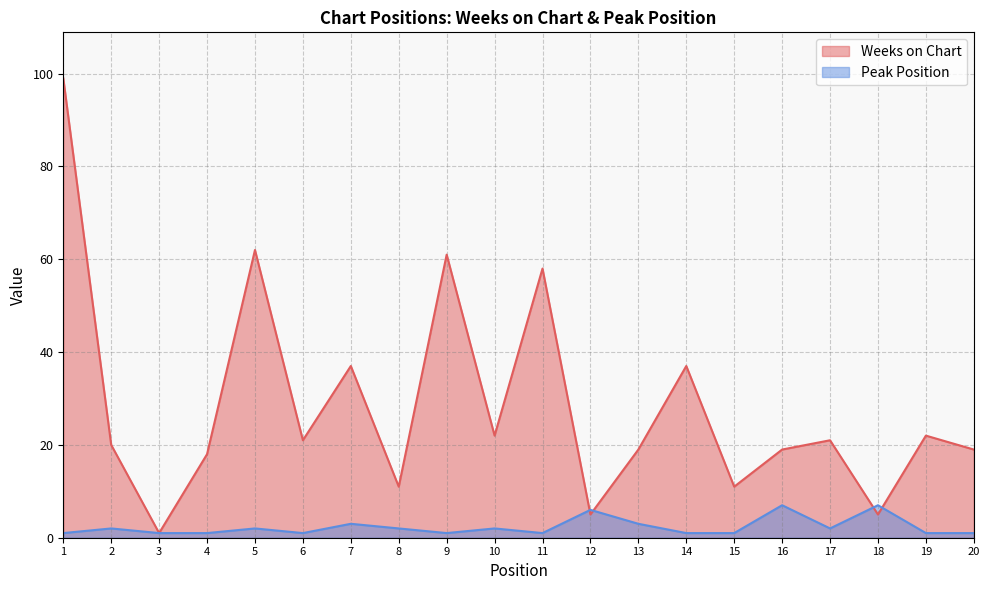

What is the value of the Weeks on Chart point at the 9th from the left?

61